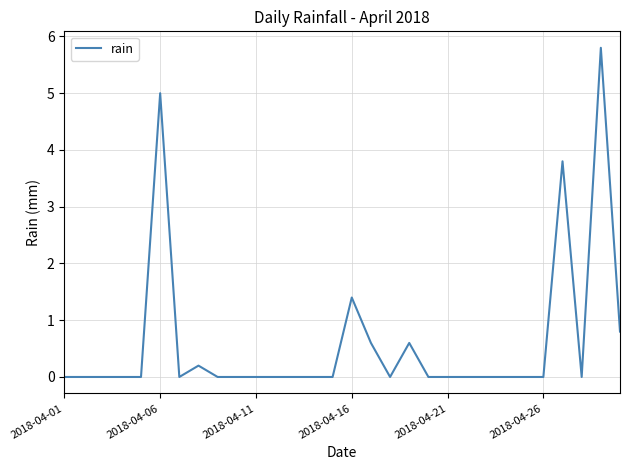

What is the difference between the maximum and minimum values?

5.8